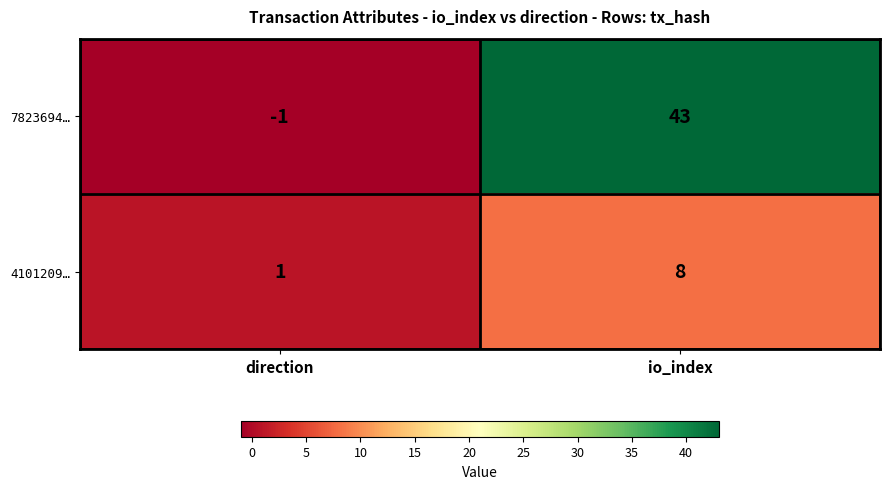

Which series has the largest total across all categories?

7823694…